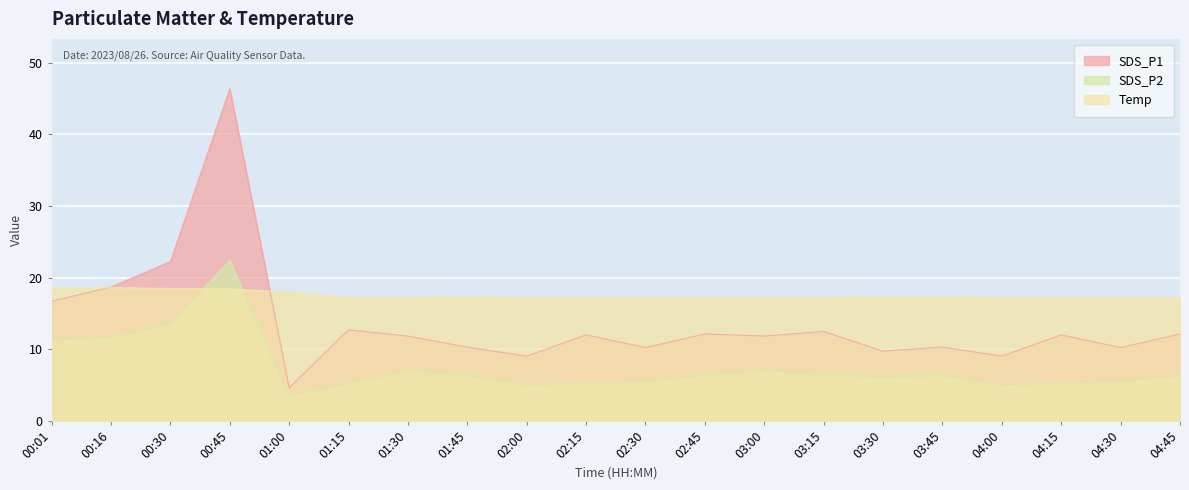

Reading left to right, what are all the values shown in this chart?

SDS_P1: 00:01=16.7	00:16=18.7	00:30=22.2	00:45=46.4	01:00=4.7	01:15=12.7	01:30=11.8	01:45=10.3	02:00=9.1	02:15=12.0	02:30=10.2	02:45=12.2	03:00=11.8	03:15=12.5	03:30=9.8	03:45=10.3	04:00=9.1	04:15=12.0	04:30=10.2	04:45=12.2
SDS_P2: 00:01=11.2	00:16=11.7	00:30=13.6	00:45=22.4	01:00=3.5	01:15=5.3	01:30=7.1	01:45=6.3	02:00=5.1	02:15=5.3	02:30=5.6	02:45=6.3	03:00=7.1	03:15=6.4	03:30=6.2	03:45=6.3	04:00=5.1	04:15=5.3	04:30=5.6	04:45=6.3
Temp: 00:01=18.6	00:16=18.6	00:30=18.5	00:45=18.4	01:00=18.0	01:15=17.2	01:30=17.2	01:45=17.3	02:00=17.2	02:15=17.2	02:30=17.2	02:45=17.2	03:00=17.2	03:15=17.2	03:30=17.3	03:45=17.3	04:00=17.2	04:15=17.2	04:30=17.2	04:45=17.2